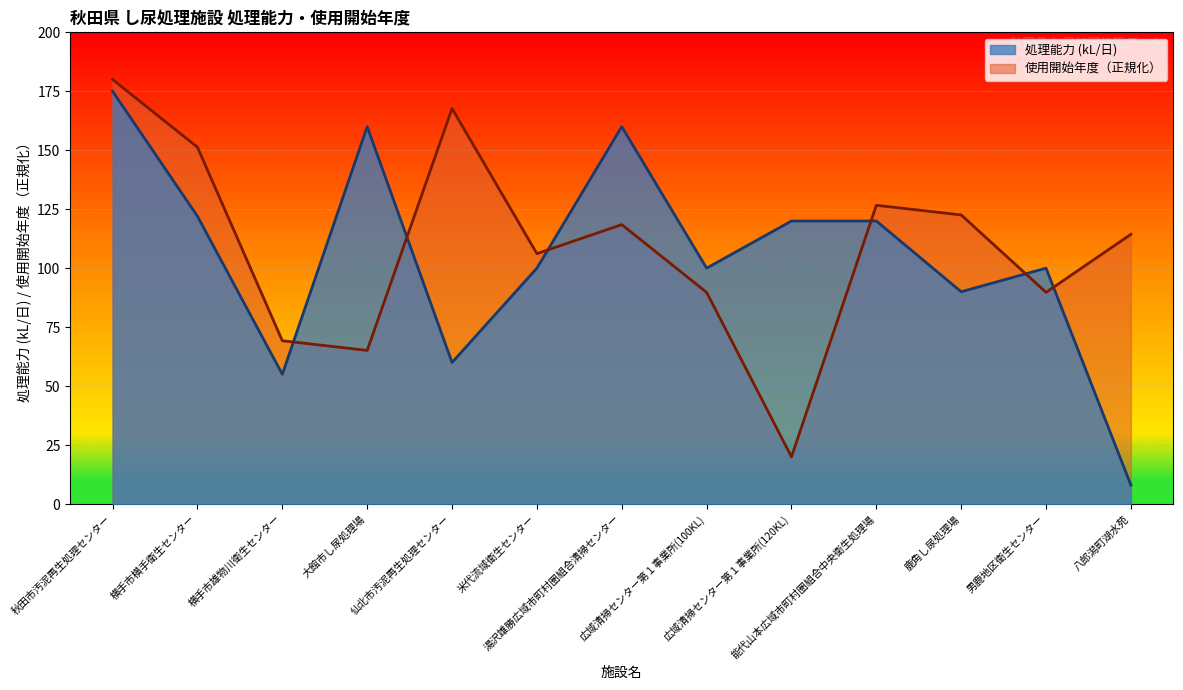

Is the value of 使用開始年度 at 能代山本広域市町村圏組合中央衛生処理場 greater than the value of 処理能力 (kL/日) at 秋田市汚泥再生処理センター?

No